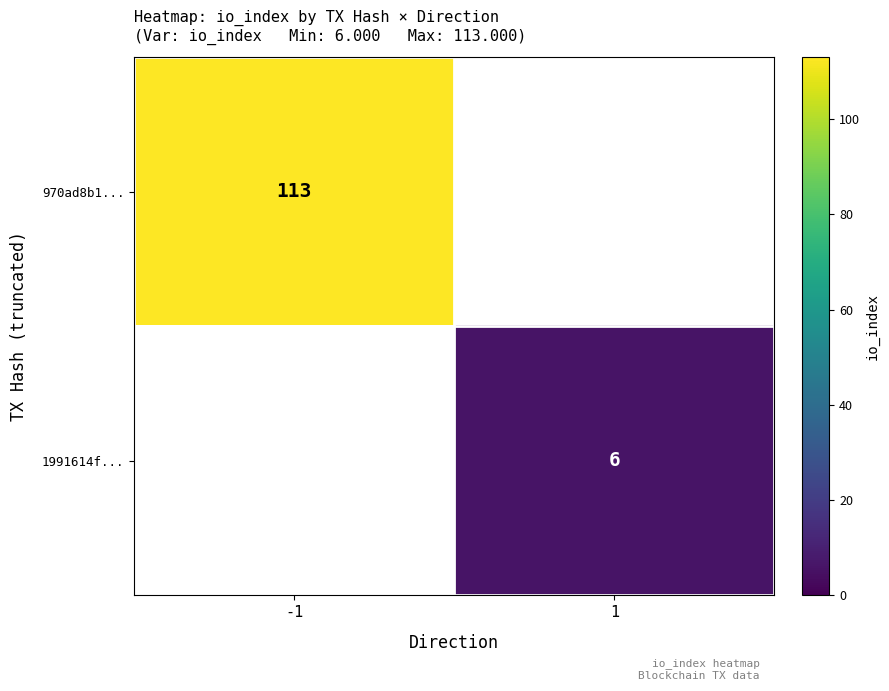

Is it true that 970ad8b1... equals 192 at -1?

False